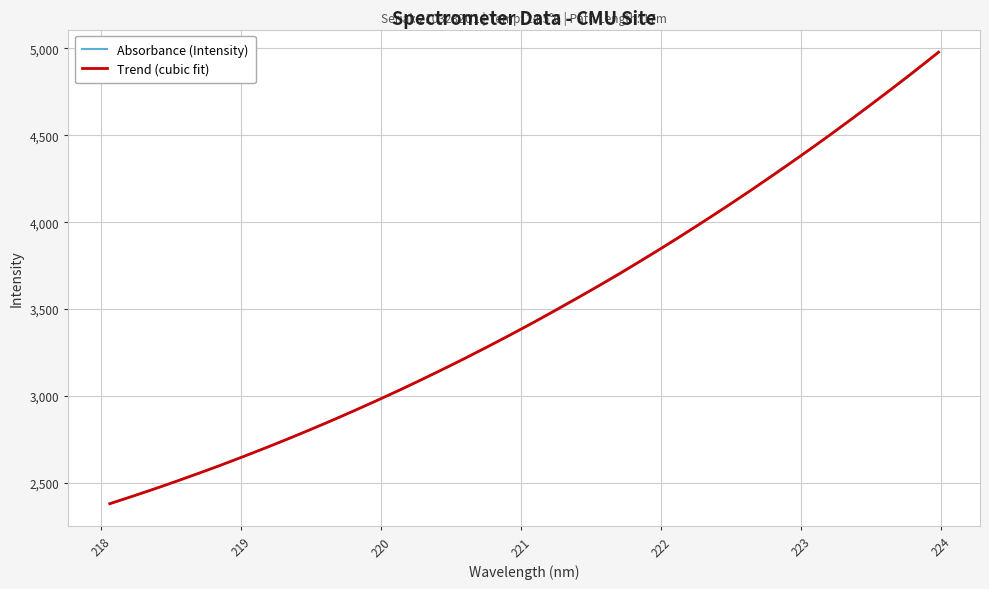

What is the difference between the second highest and second lowest values?

2421.1